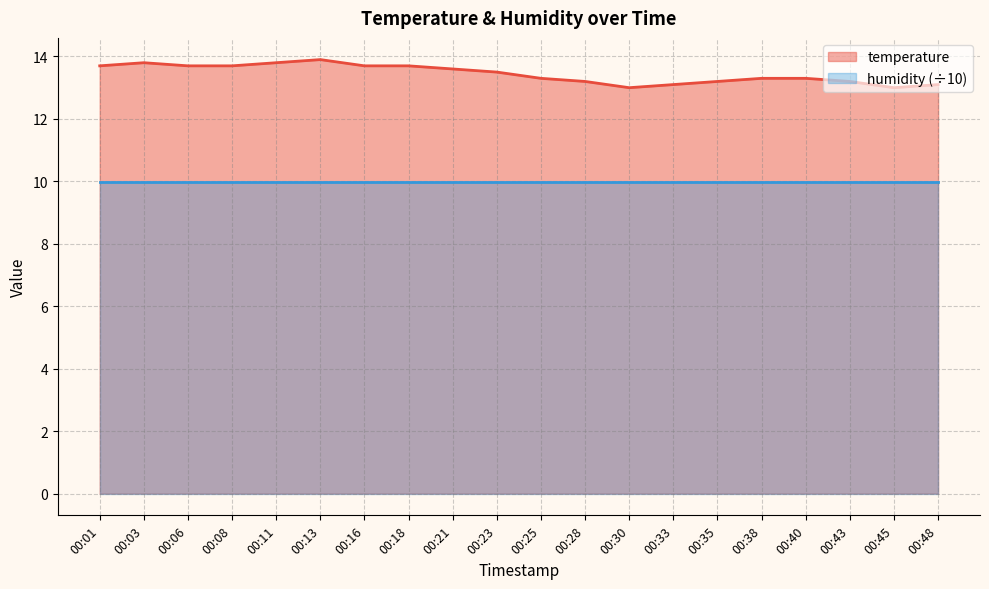

Reading left to right, extract all data points from this chart.

13.7	13.8	13.7	13.7	13.8	13.9	13.7	13.7	13.6	13.5	13.3	13.2	13.0	13.1	13.2	13.3	13.3	13.2	13.0	13.1